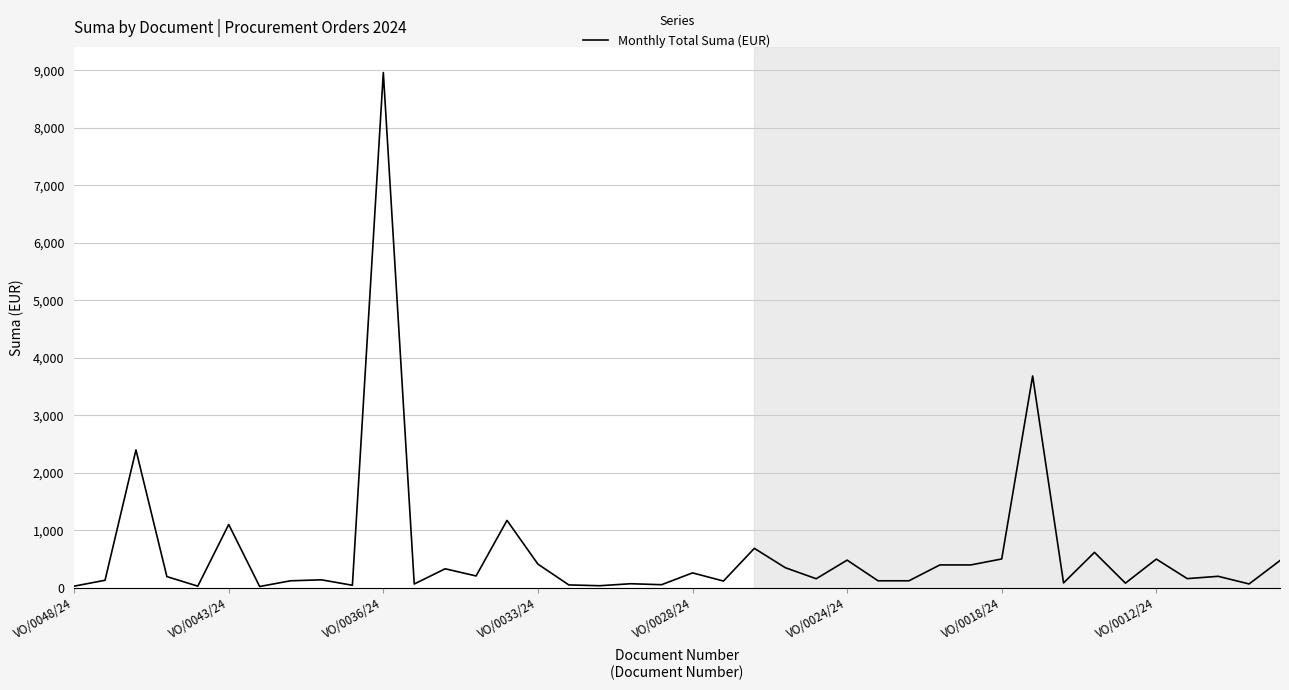

What is the difference between the maximum and minimum values?

8943.6